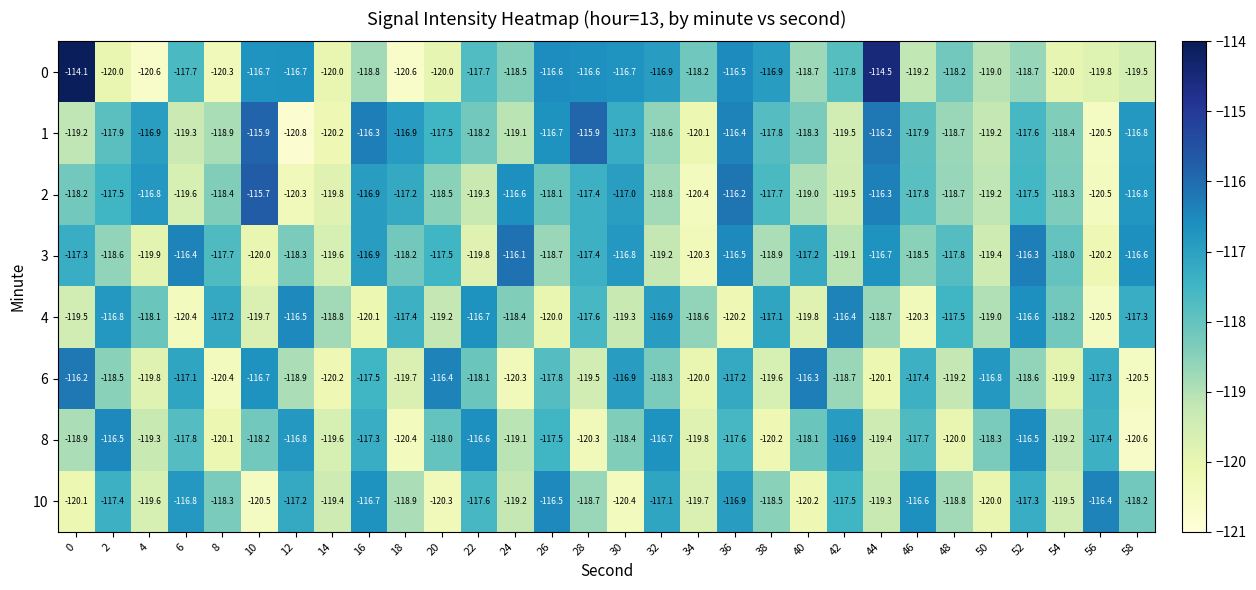

How many series are shown in this chart?

8